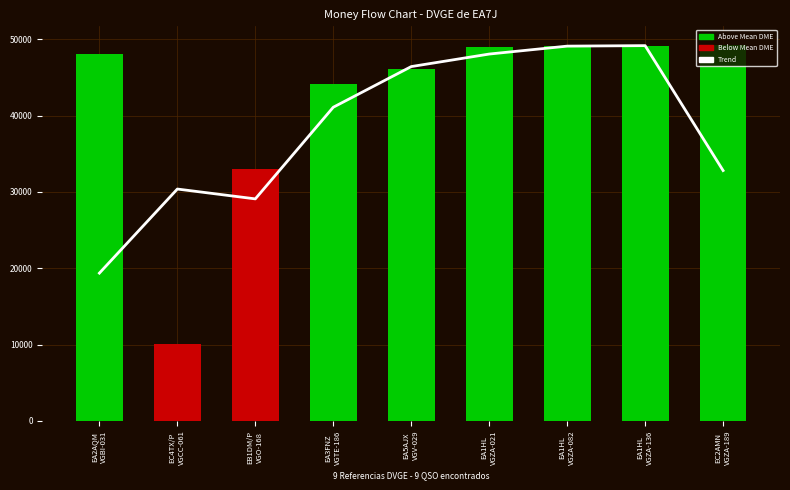

What is the value of the Trend bar at the 7th from the left?

49092.3